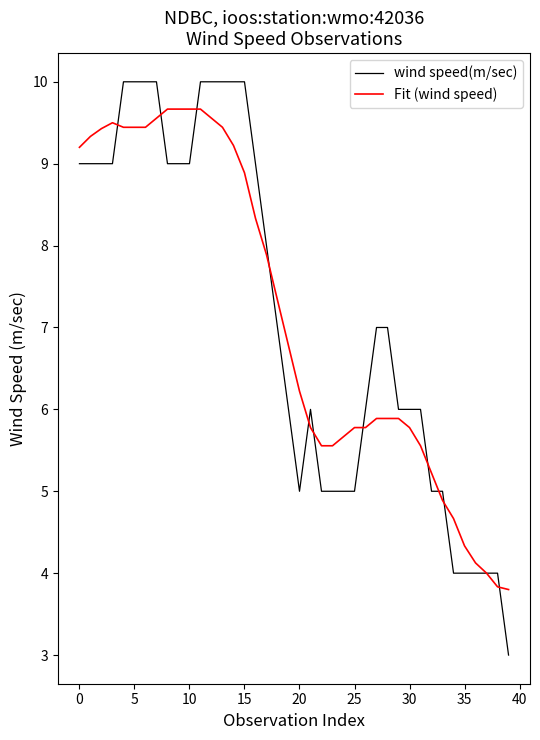

How many wind speed(m/sec) values are between 5 and 9?

25